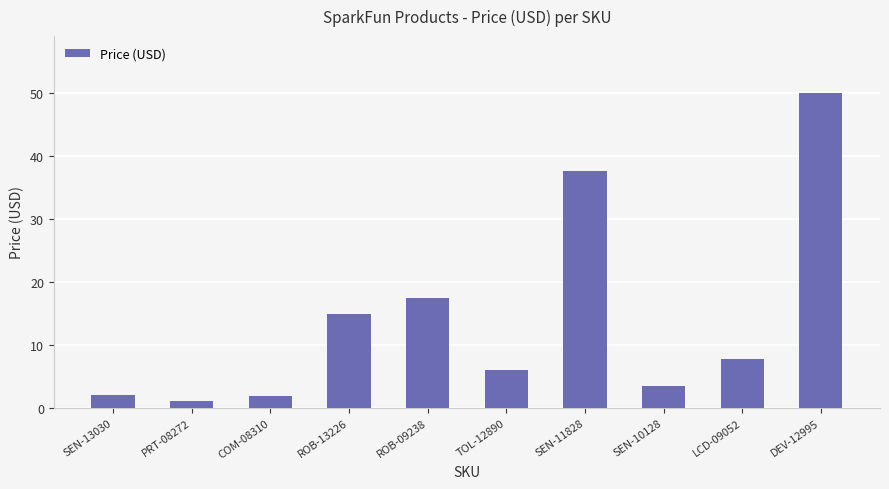

What is the difference between the values at COM-08310 and DEV-12995?

48.0